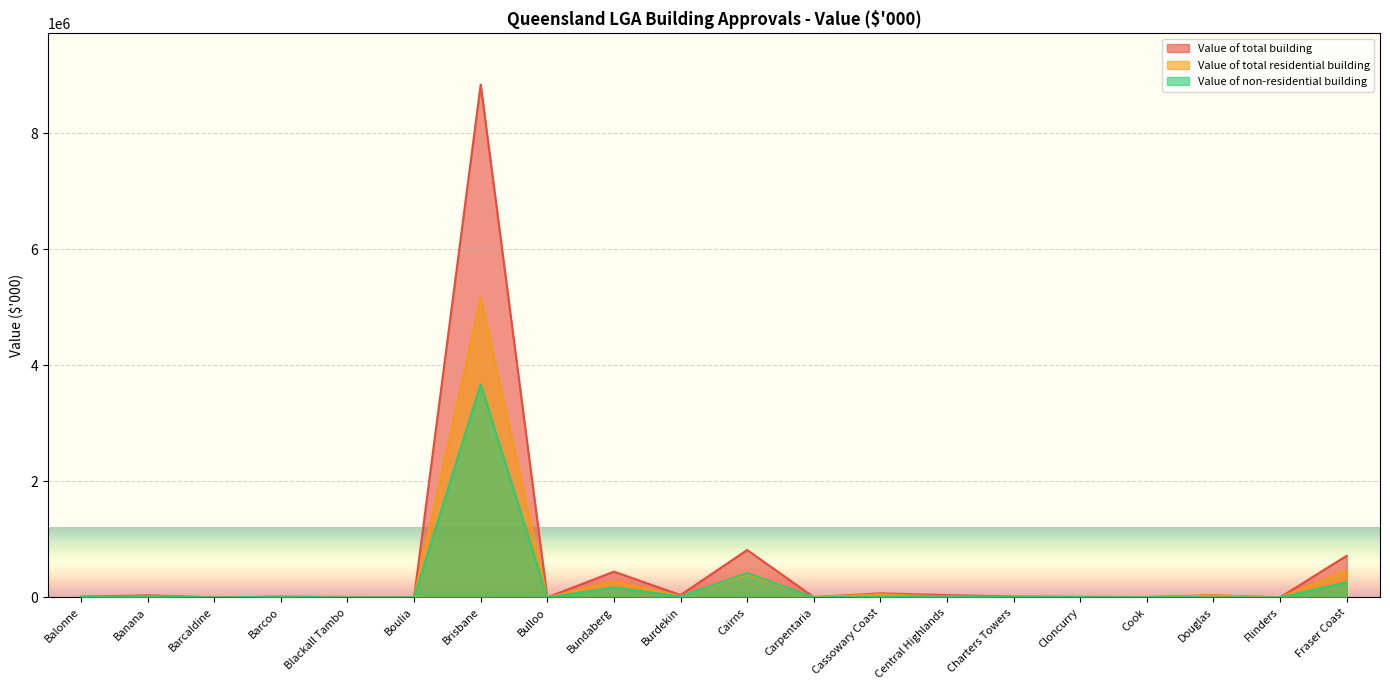

How many intersections are there between Value of total residential building and Value of non-residential building?

11